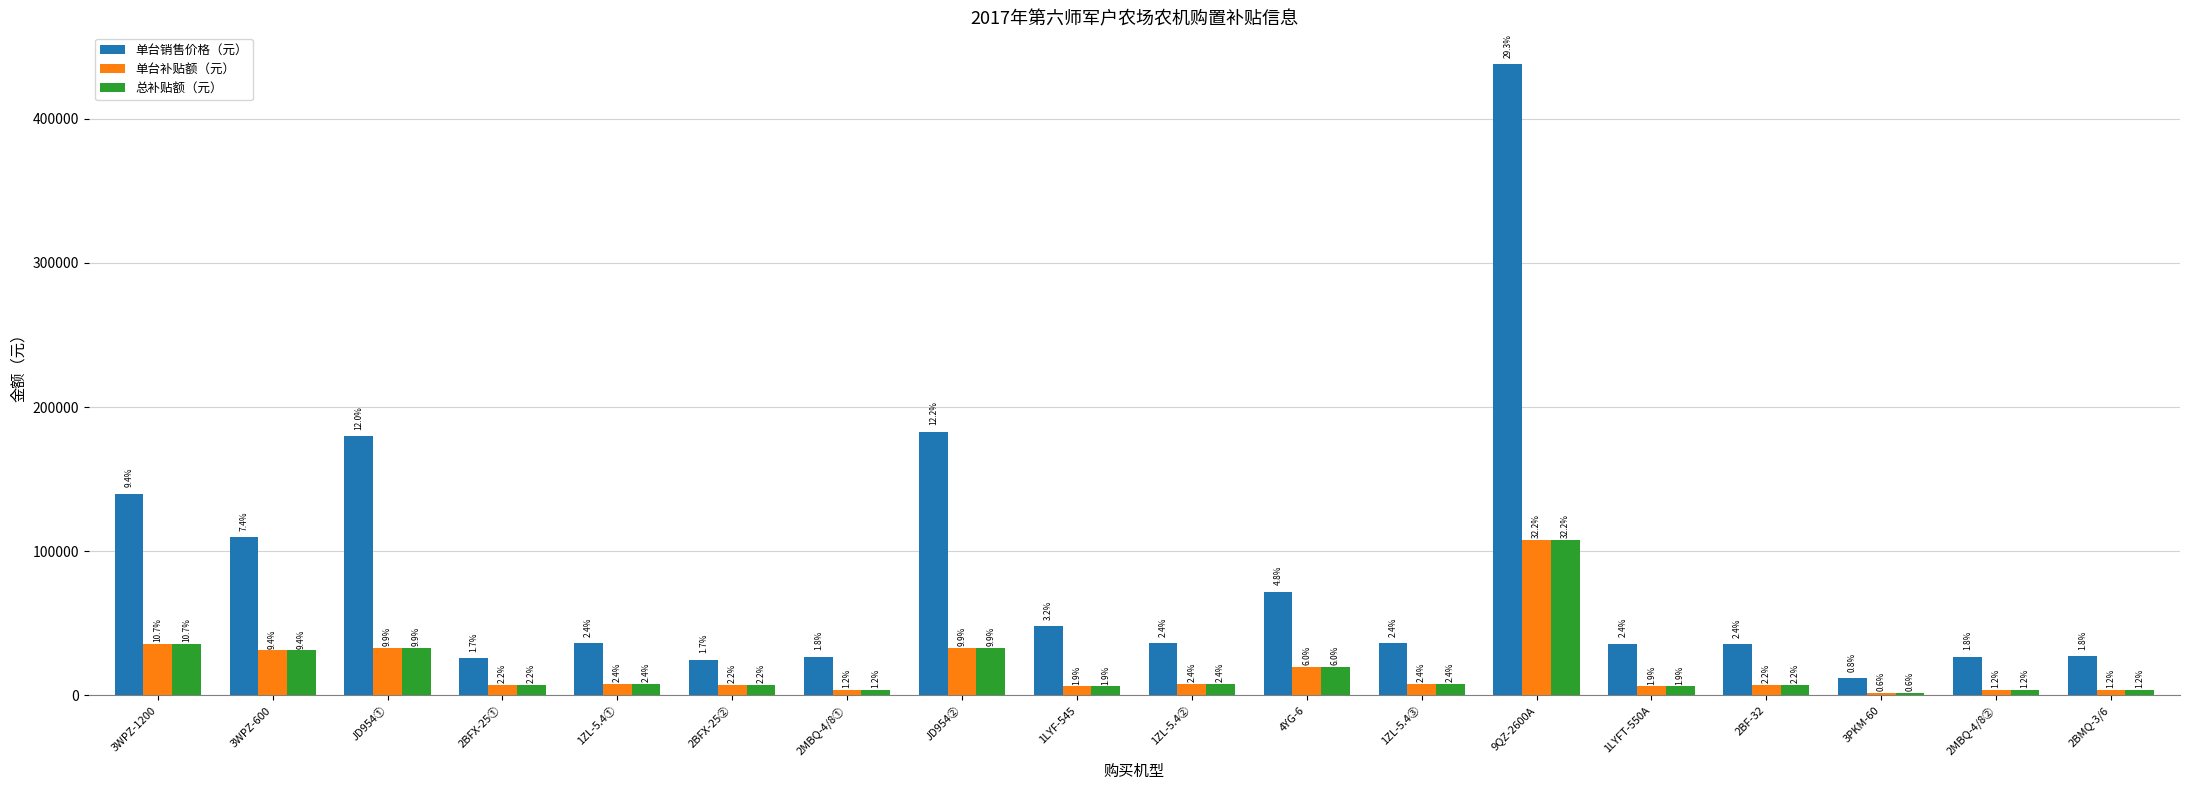

Where is 单台销售价格（元） nearest to the value 224900?

JD954②